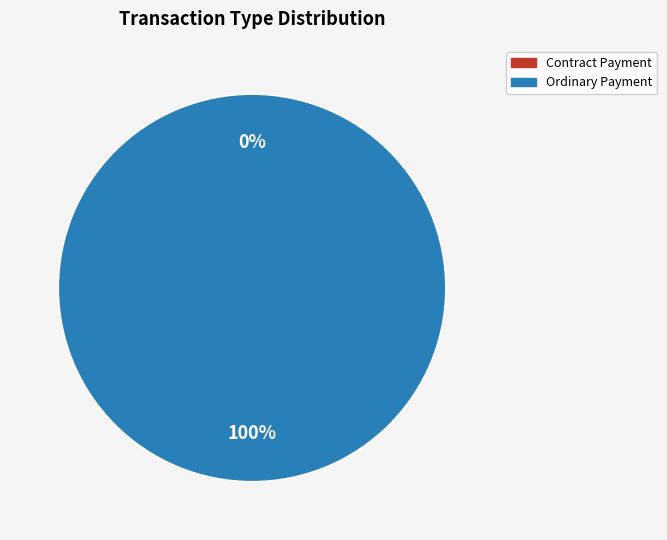

Rank the categories by value from lowest to highest.

Contract Payment, Ordinary Payment